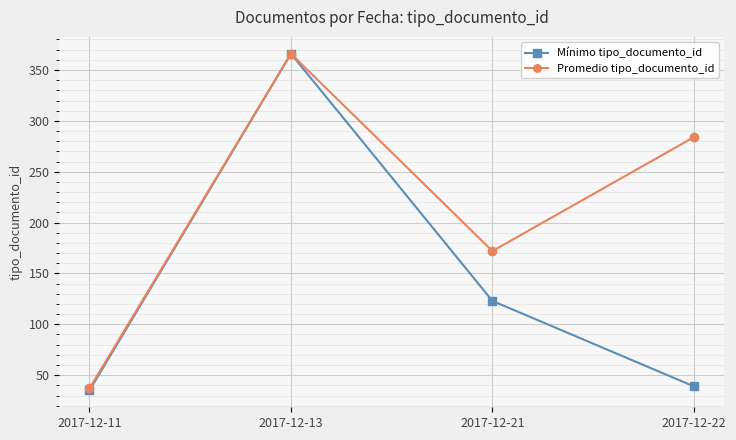

True or false: Promedio tipo_documento_id has more than 1 interior local peaks.

False